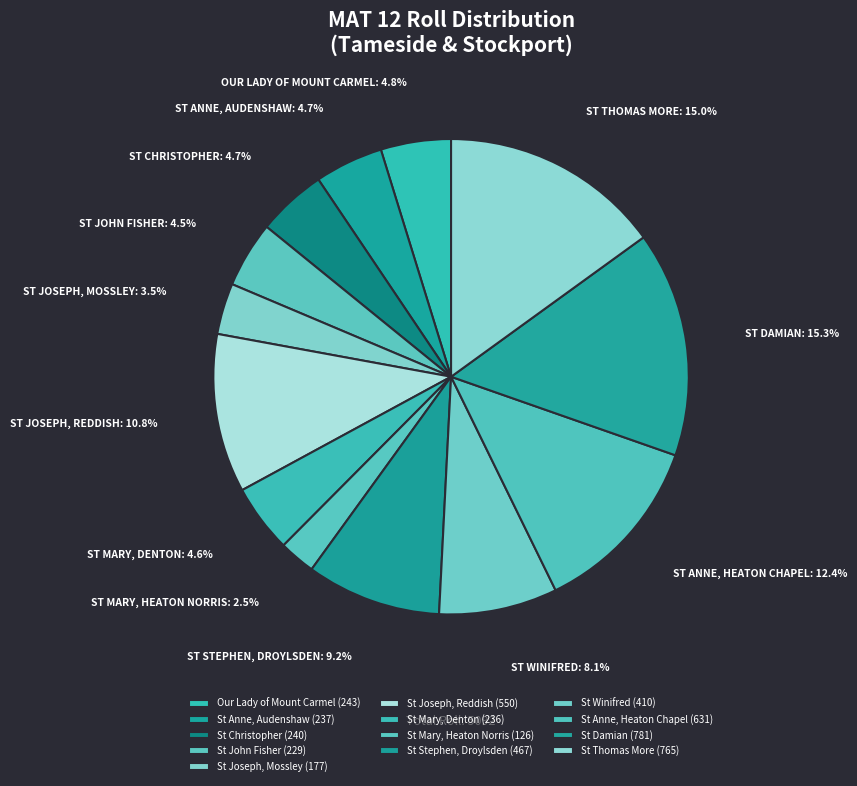

Does St Winifred represent more than half of the total?

No